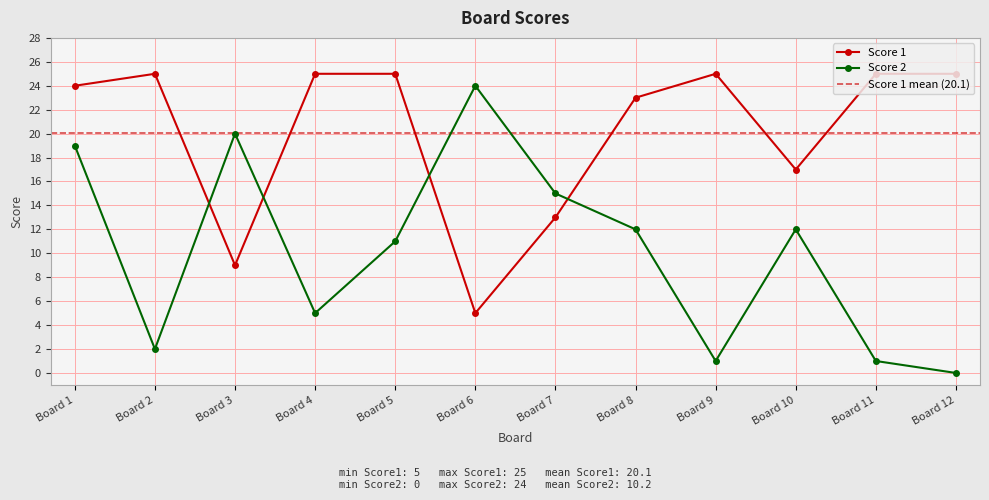

After their last crossing, which series has the higher values: Score 1 or Score 2?

Score 1